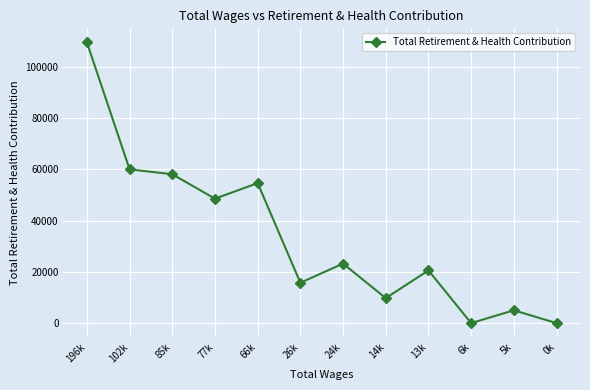

What is the difference between the values at 85k and 102k?

1880